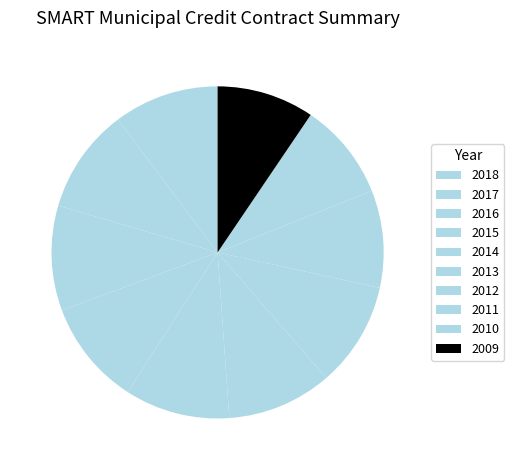

Is there any slice that represents more than half of the pie?

No